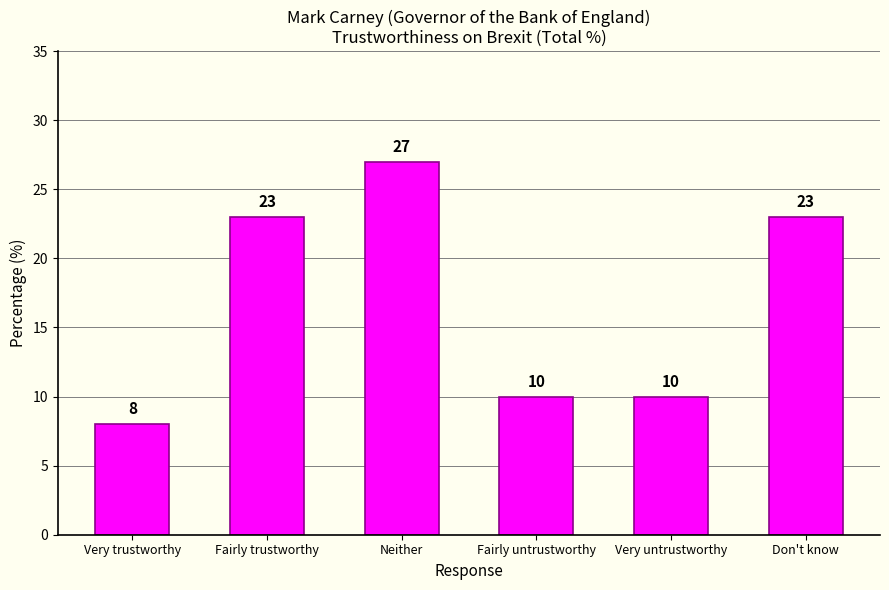

What is the difference between the maximum and minimum values?

19